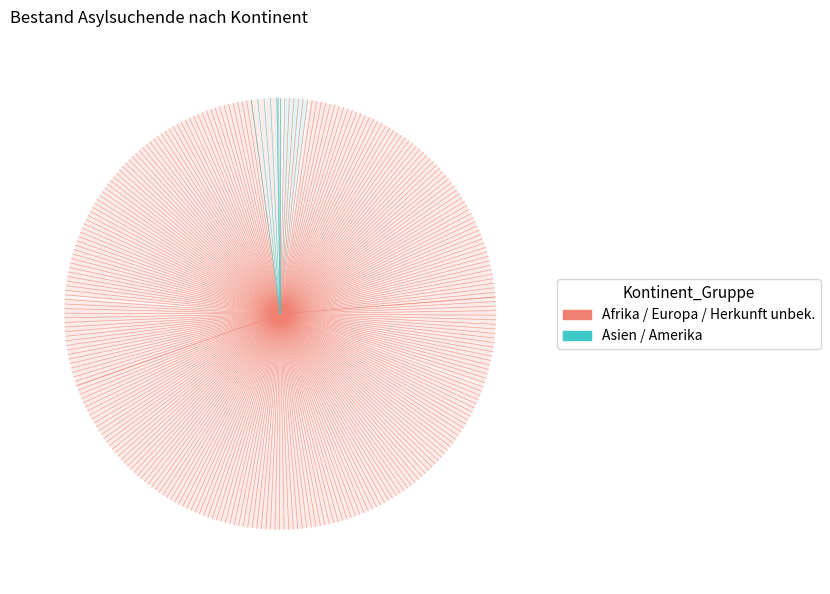

Rank the categories by value from lowest to highest.

Herkunft unbekannt, Amerika, Afrika, Europa, Asien